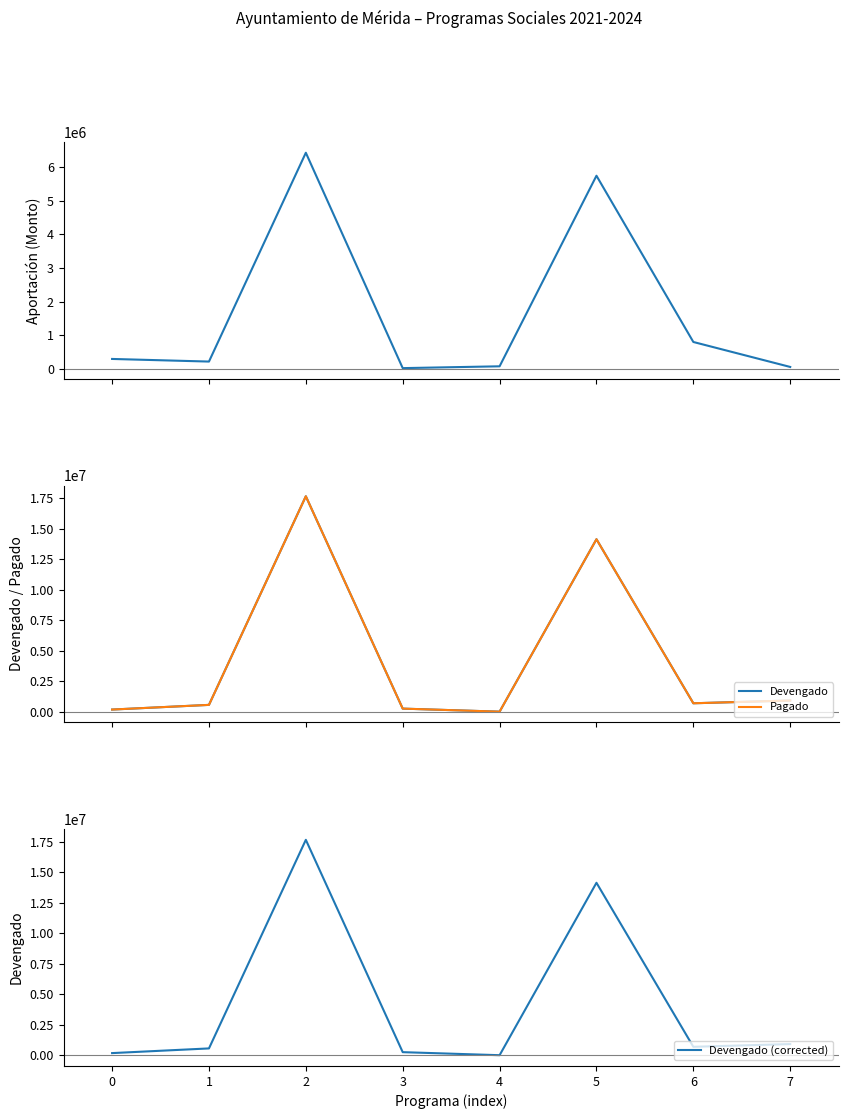

Where does the Pagado series first go above 688840?

2